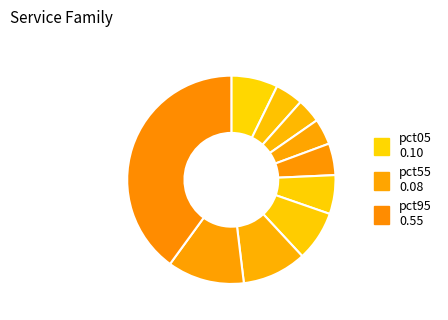

Does any single category account for the majority?

No